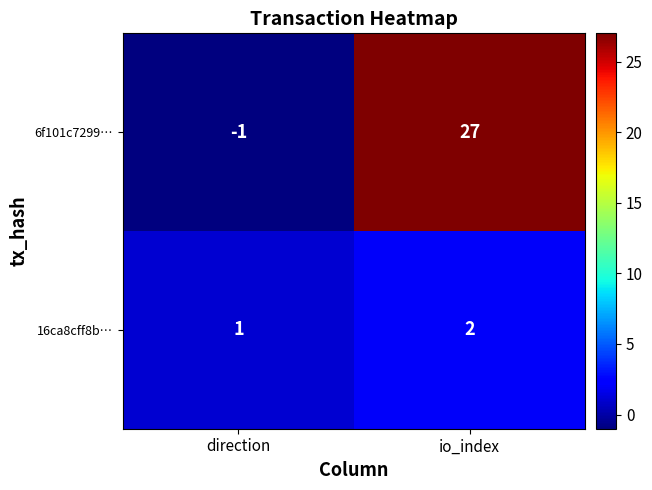

What is the spread (max minus min) of values at direction?

2